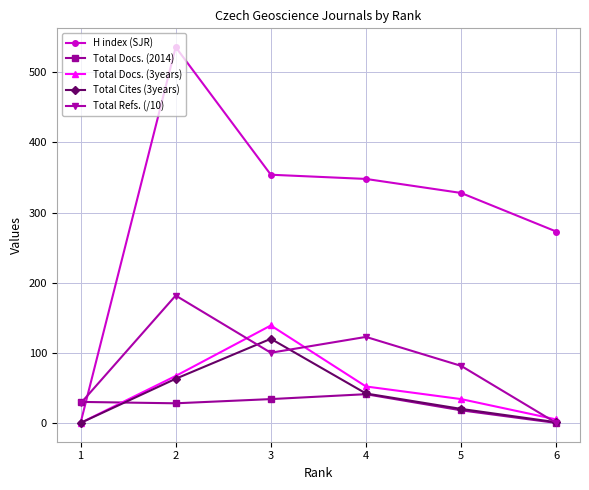

Between 1 and 5, which series saw the biggest shift?

H index (SJR)